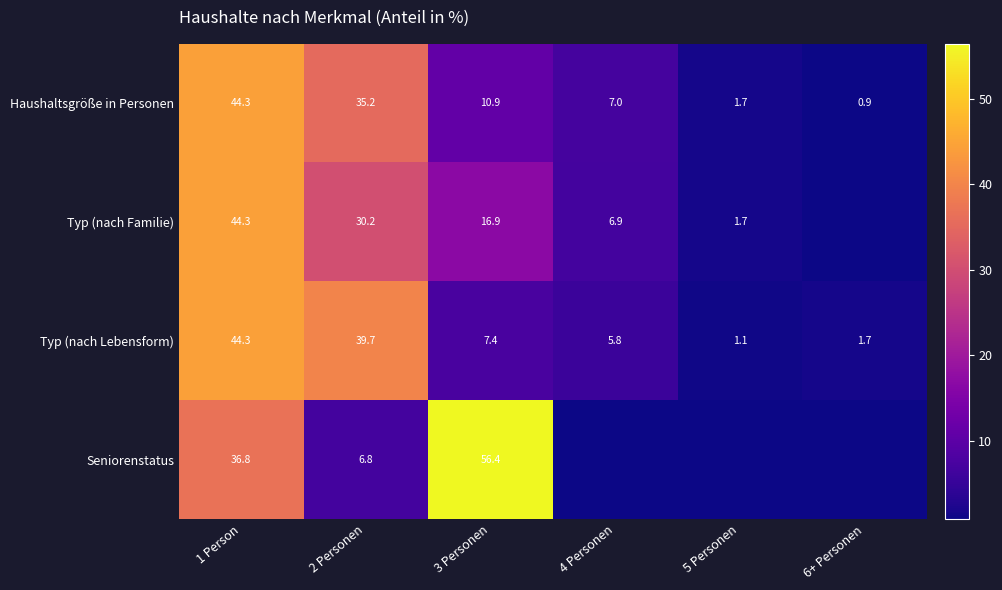

True or false: Typ (nach Lebensform) has a value of 44.3 at 1 Person.

True